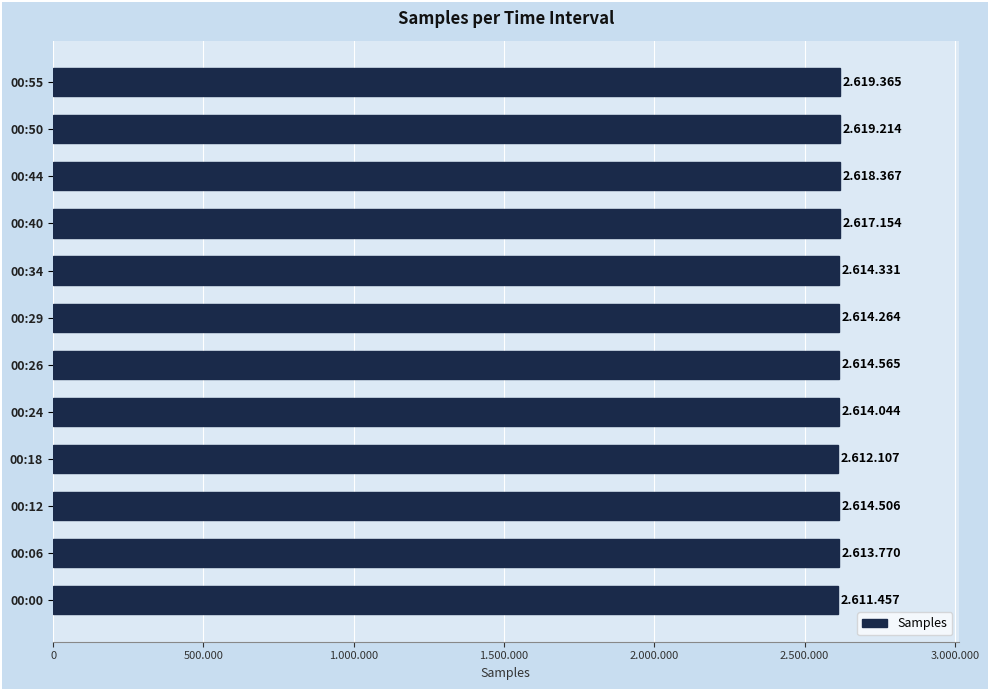

What is the maximum value shown in the chart?

2619365